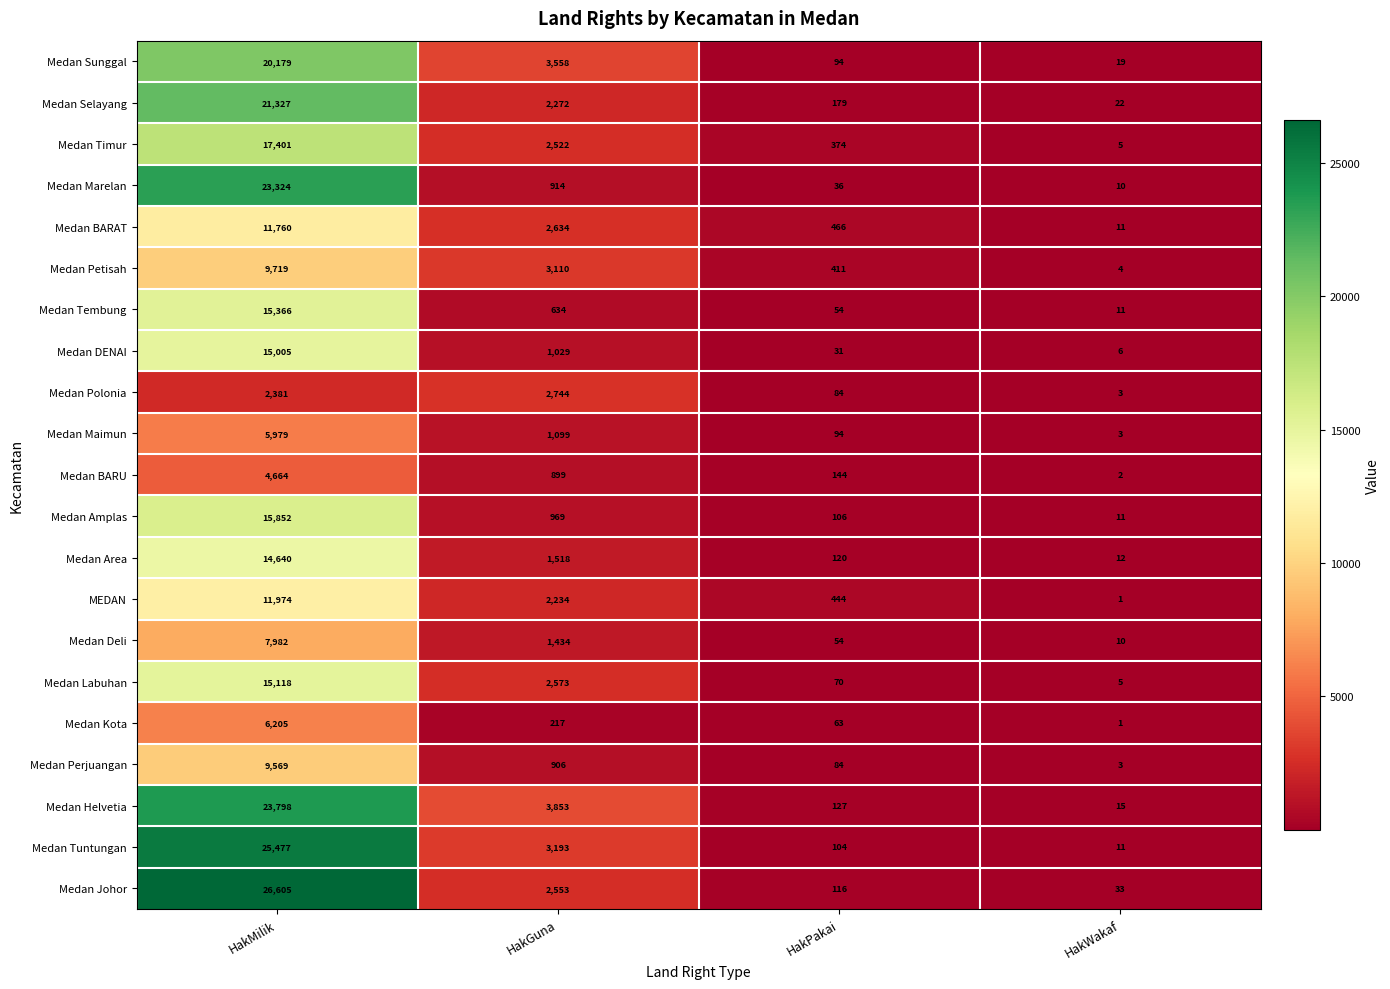

What is the spread (max minus min) of values at HakMilik?

24224